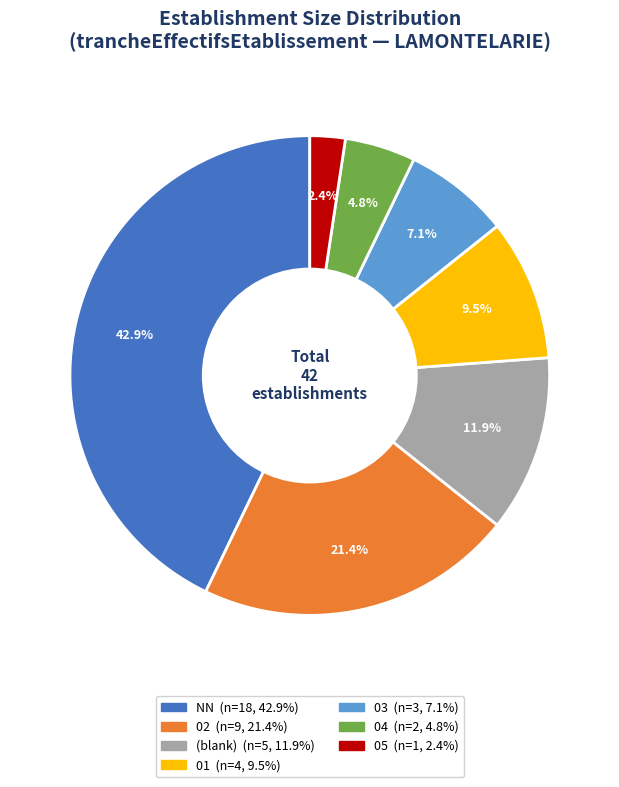

Rank the categories by value from lowest to highest.

05 (n=1, 2.4%), 04 (n=2, 4.8%), 03 (n=3, 7.1%), 01 (n=4, 9.5%), (blank) (n=5, 11.9%), 02 (n=9, 21.4%), NN (n=18, 42.9%)